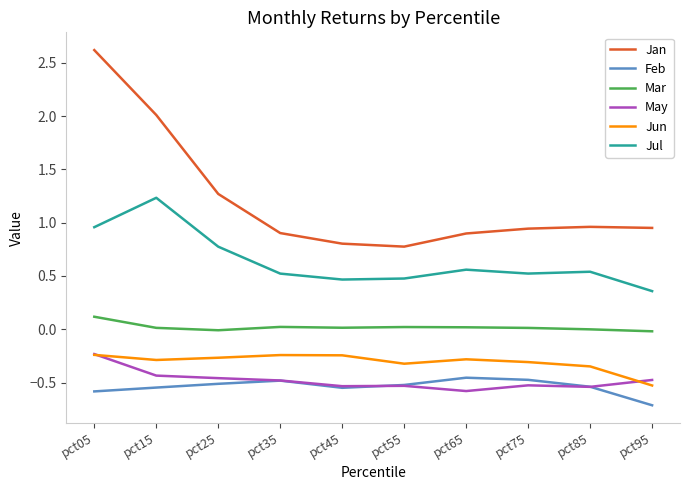

True or false: Mar has a value of -0.0 at pct85.

True